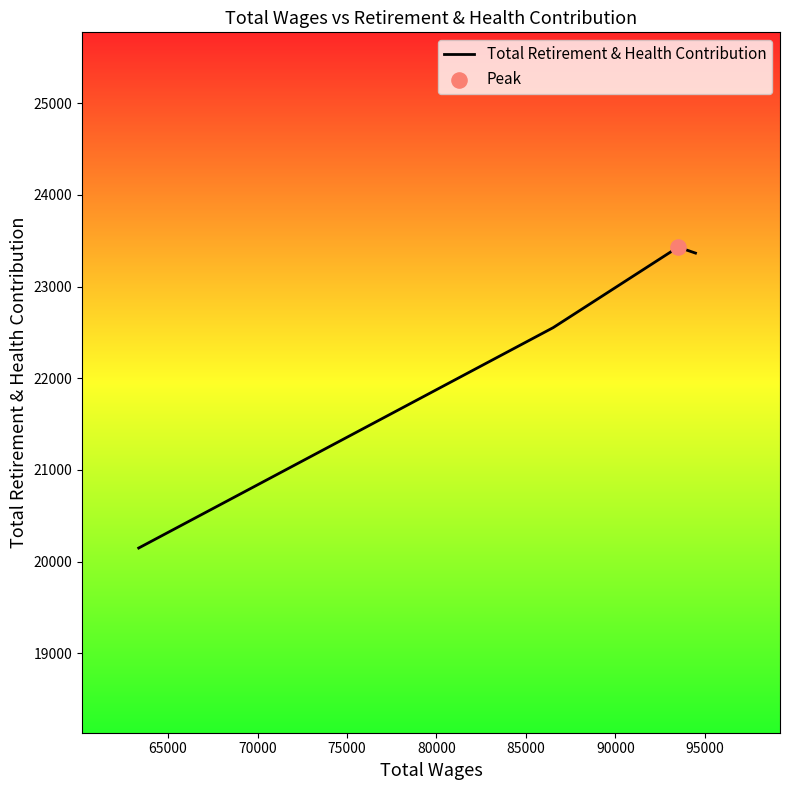

What is the greatest value displayed?

23430